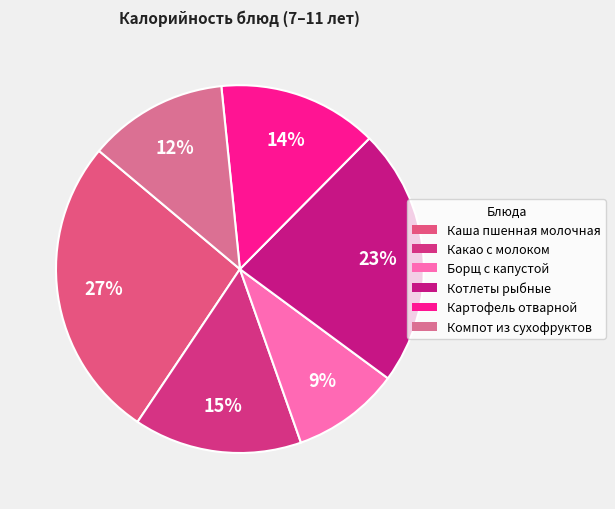

Which slice is the largest?

Каша пшенная молочная